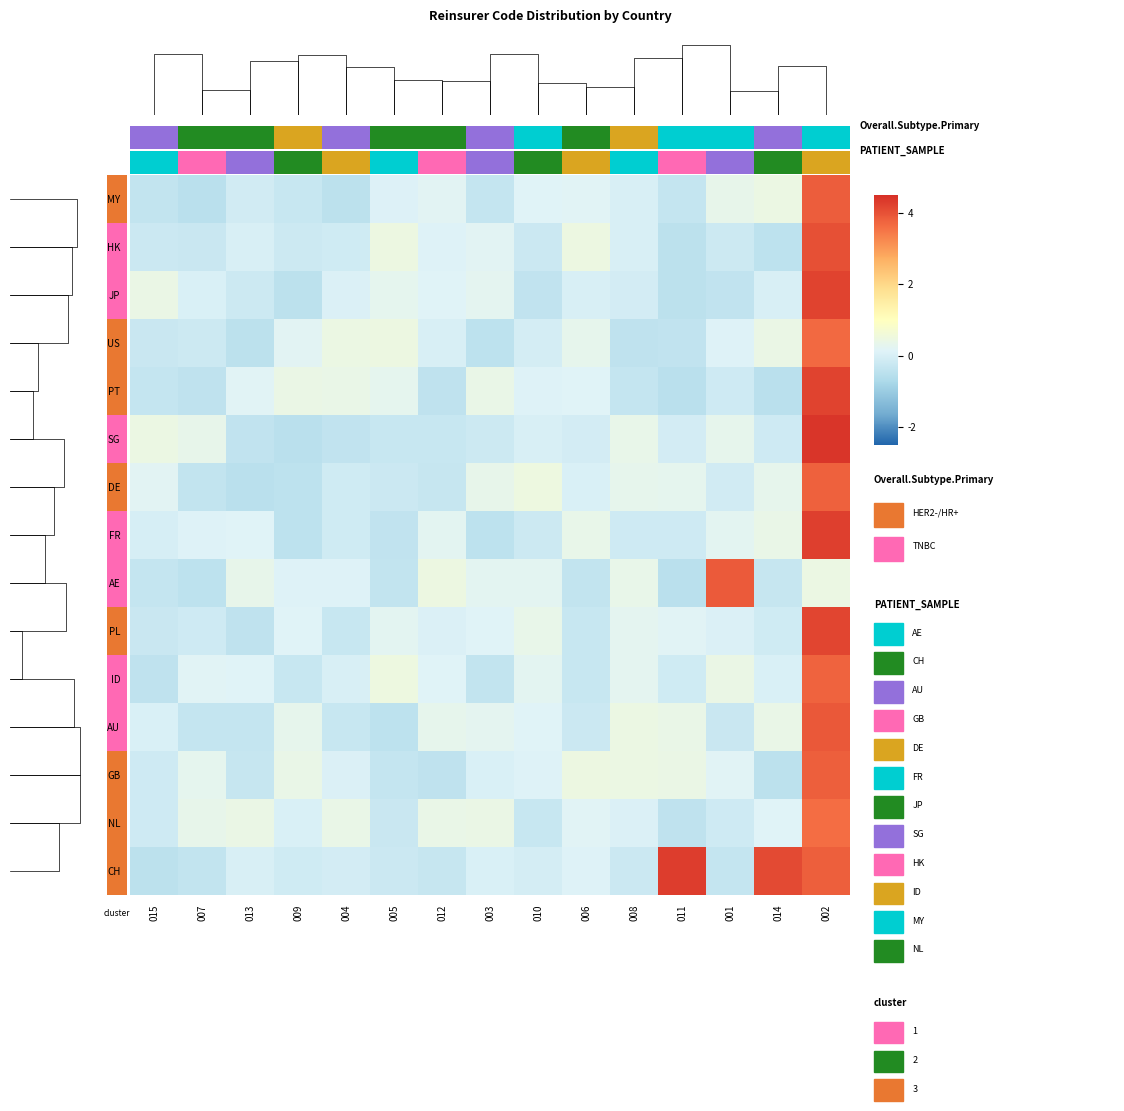

Is the value of PT at 003 greater than the value of AU at 013?

Yes